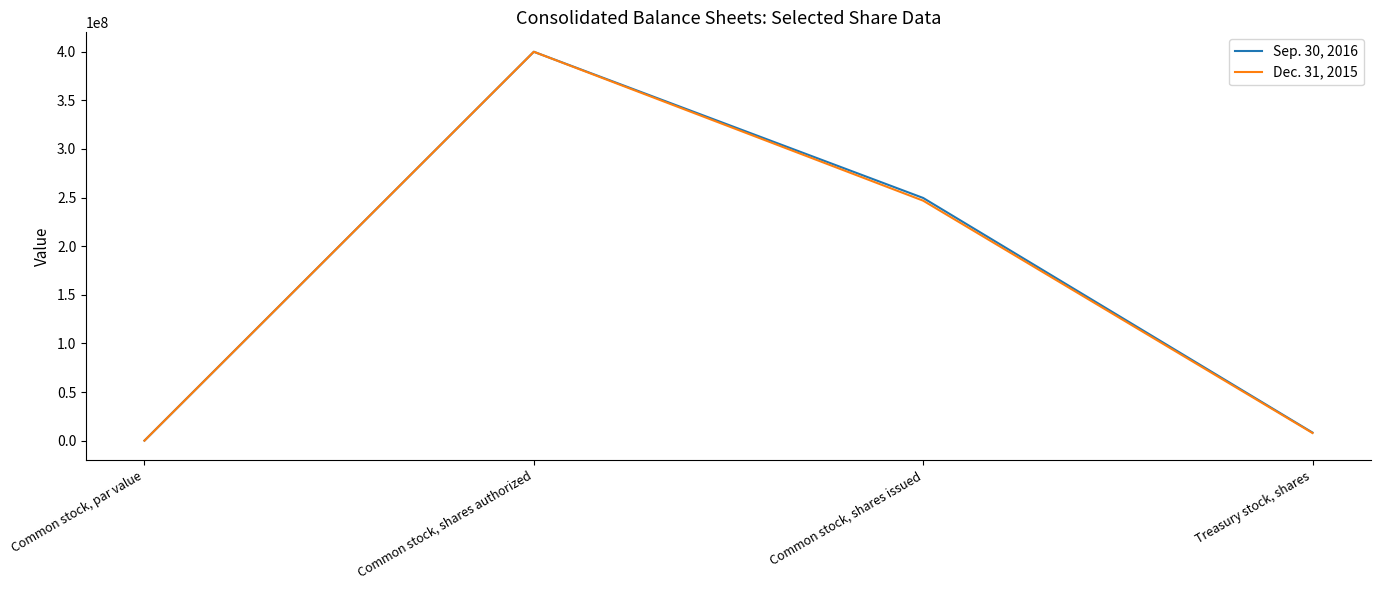

Reading left to right, extract all data points from this chart.

Sep. 30, 2016: 1	400000000	249628949	8289375
Dec. 31, 2015: 1	400000000	246841128	7824204